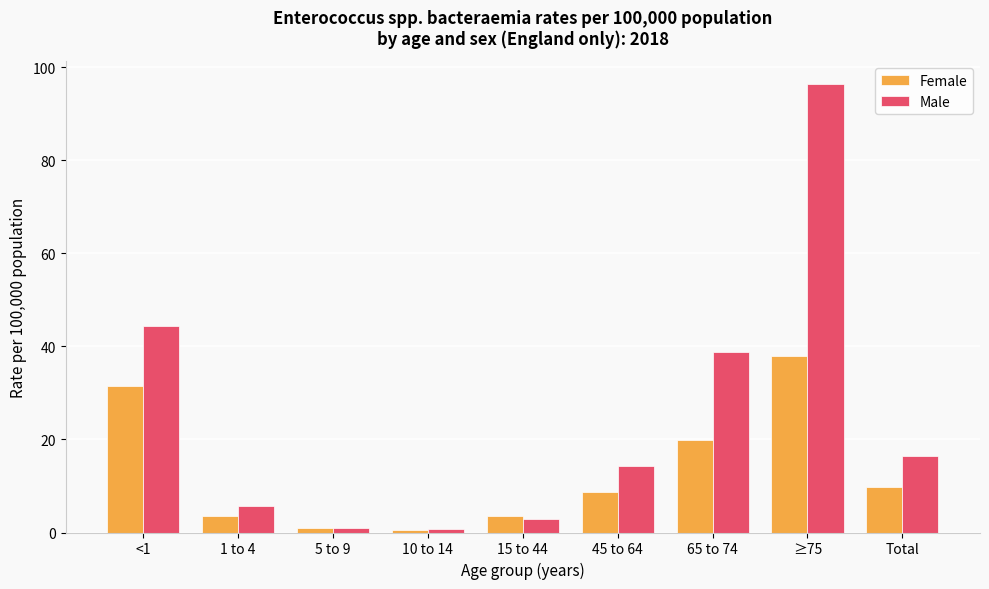

Is the value of Female at 1 to 4 greater than the value of Male at Total?

No